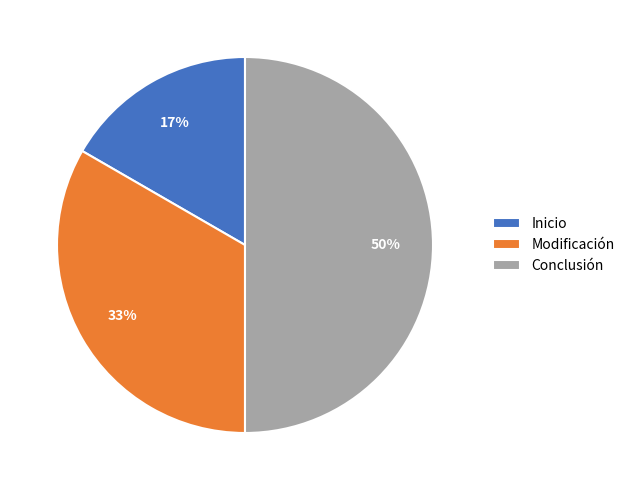

How many slices are in this pie chart?

3